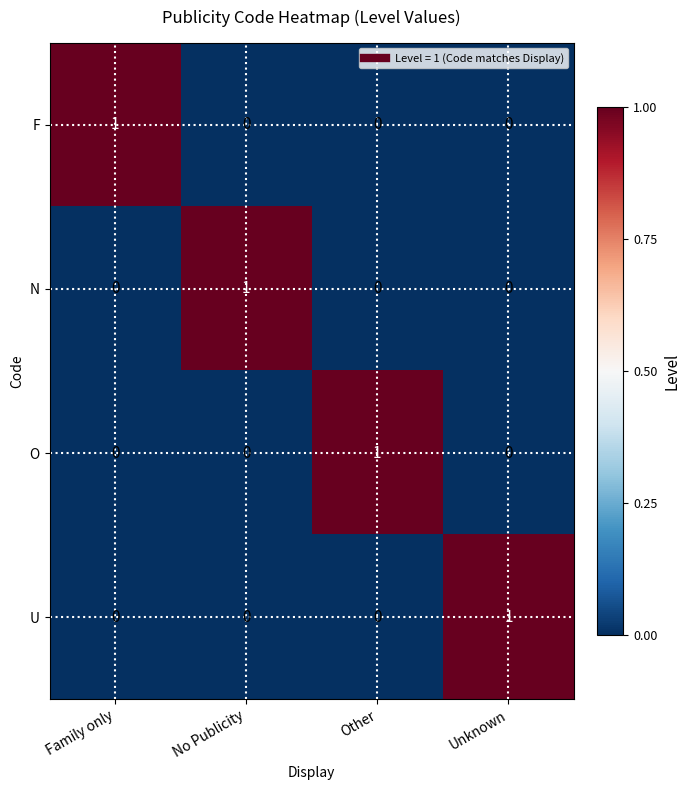

Reading left to right, transcribe all the data shown in this chart.

F: 1	0	0	0
N: 0	1	0	0
O: 0	0	1	0
U: 0	0	0	1